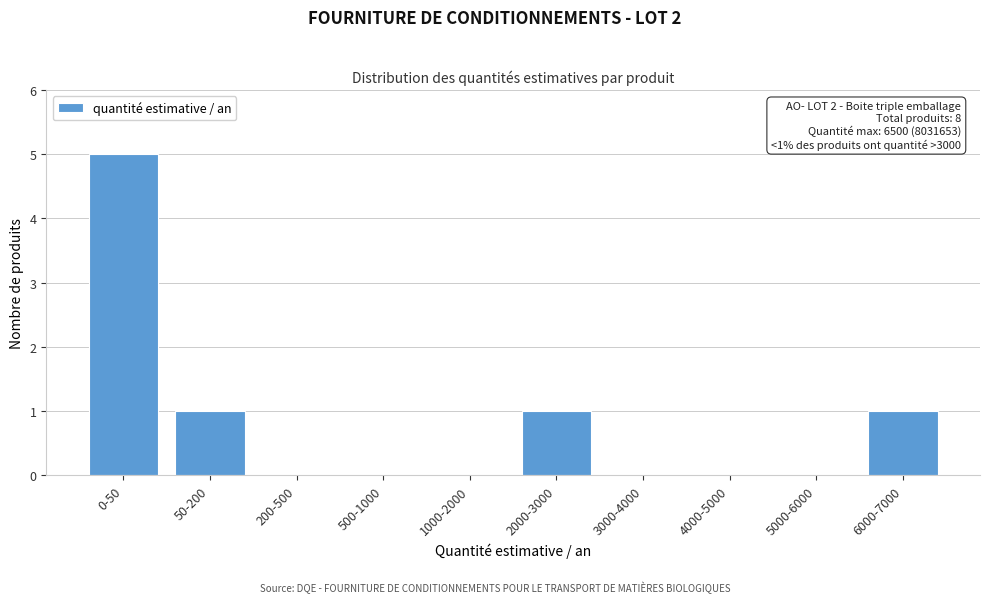

Reading left to right, list all the values displayed in this chart.

0-50=5	50-200=1	200-500=0	500-1000=0	1000-2000=0	2000-3000=1	3000-4000=0	4000-5000=0	5000-6000=0	6000-7000=1